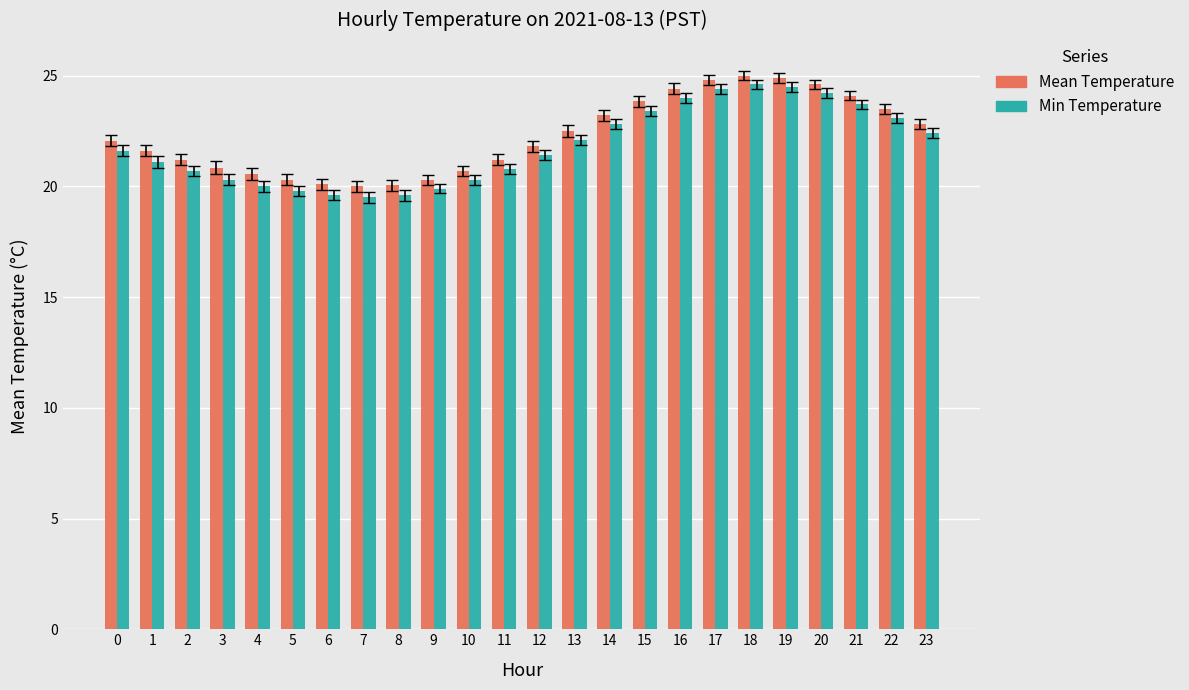

What is the value of the Min Temperature bar at the 16th from the left?

23.4